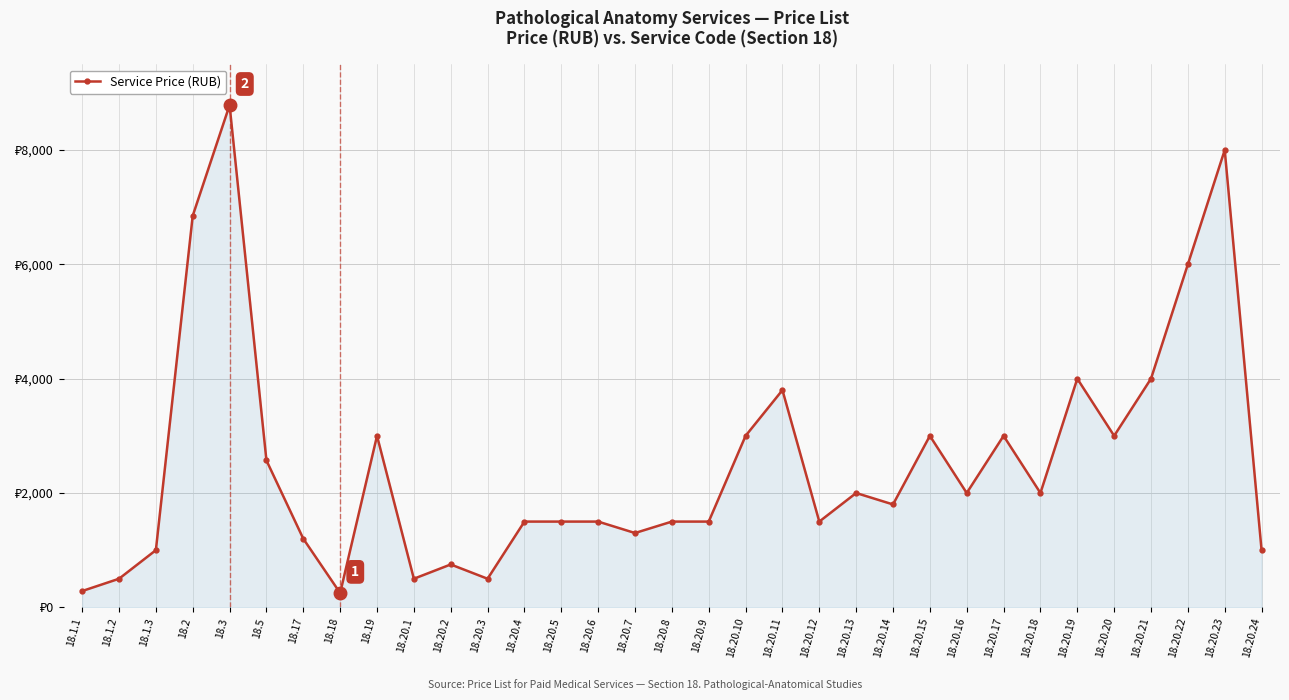

What is the label of the 25th point from the left?

18.20.16